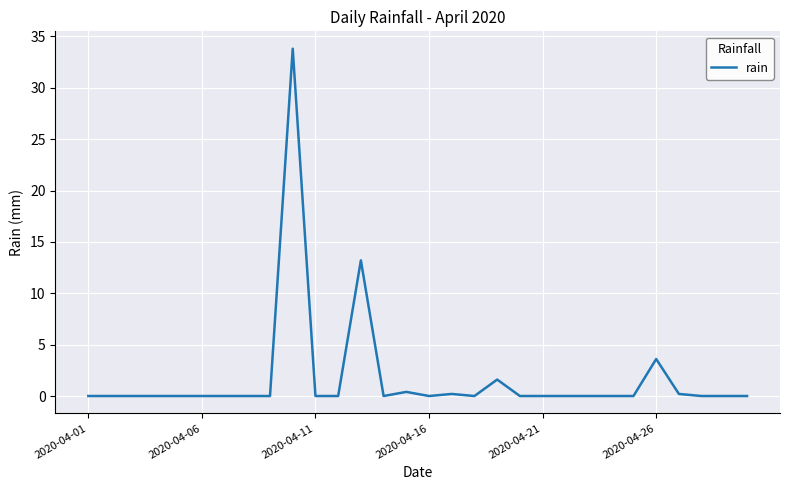

What is the greatest value displayed?

33.8